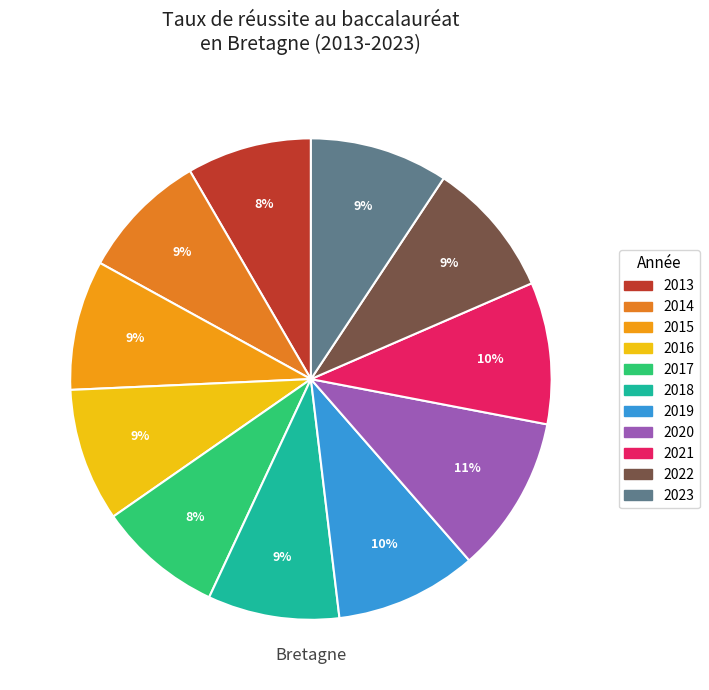

Between 2020 and 2018, which is larger?

2020